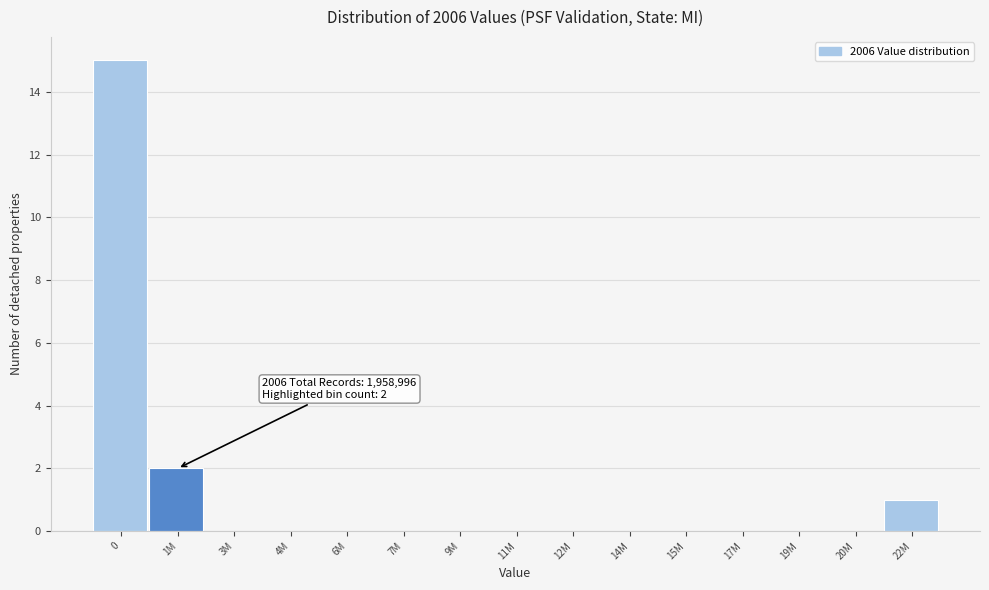

Reading left to right, what are all the values shown in this chart?

0=15	1M=2	3M=0	4M=0	6M=0	7M=0	9M=0	11M=0	12M=0	14M=0	15M=0	17M=0	19M=0	20M=0	22M=1